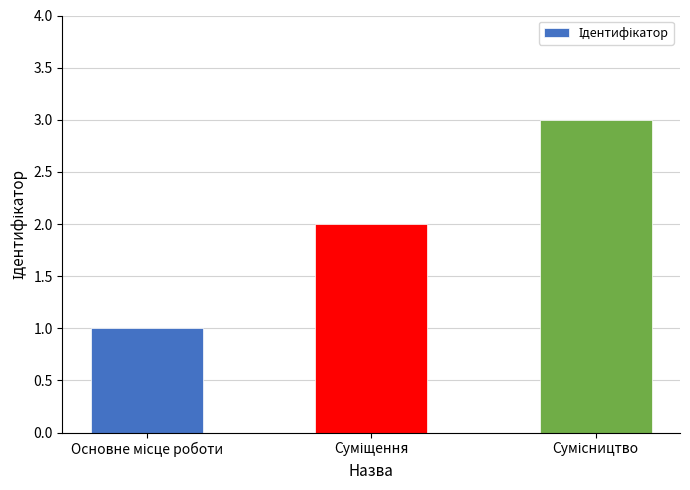

What is the maximum value shown in the chart?

3